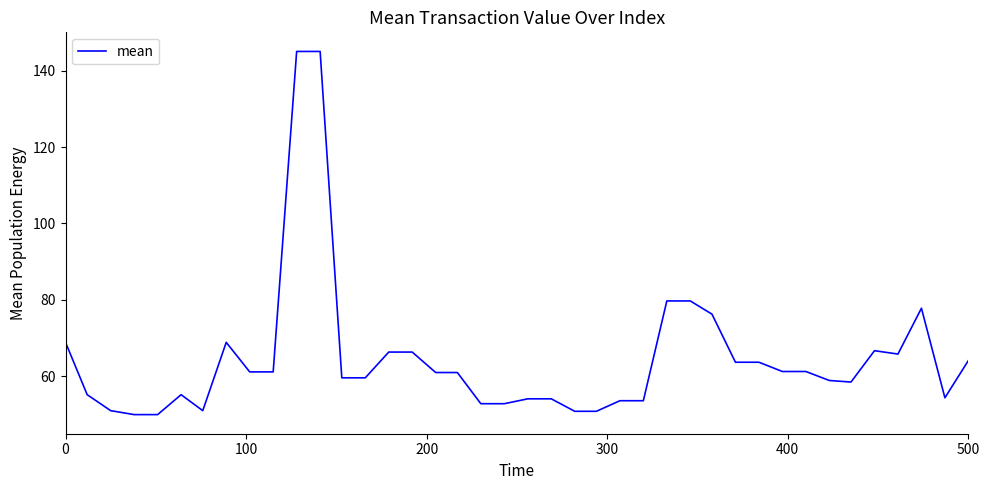

Does the chart display data point markers on the line(s)?

No